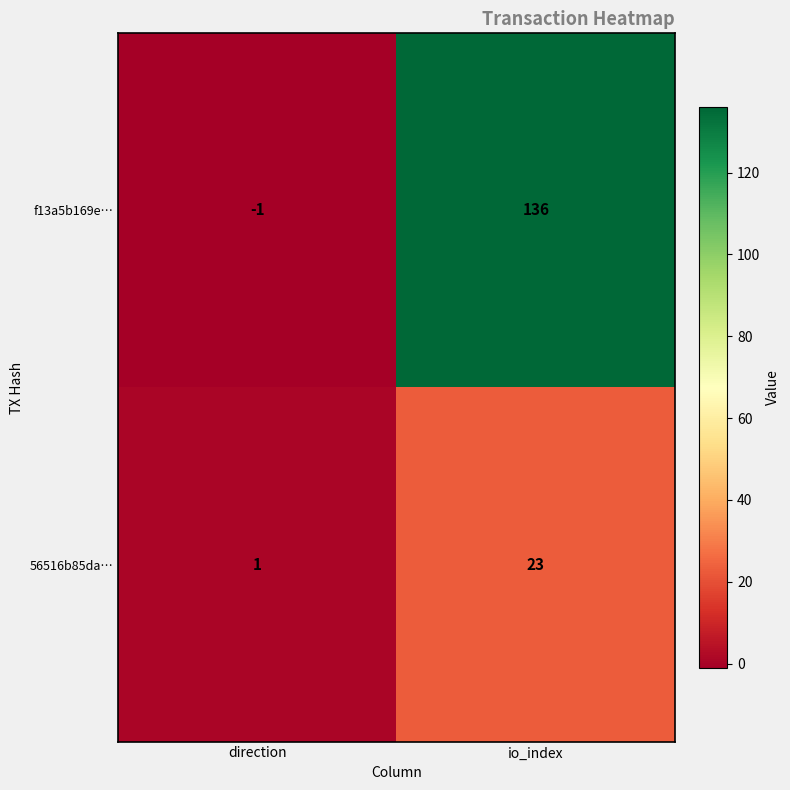

Is it true that f13a5b169e… equals 136 at io_index?

True